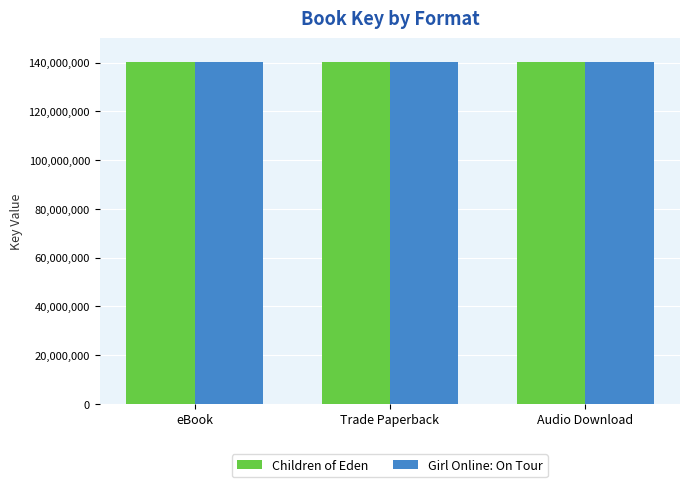

What is the sum of all Girl Online: On Tour values?

420312084